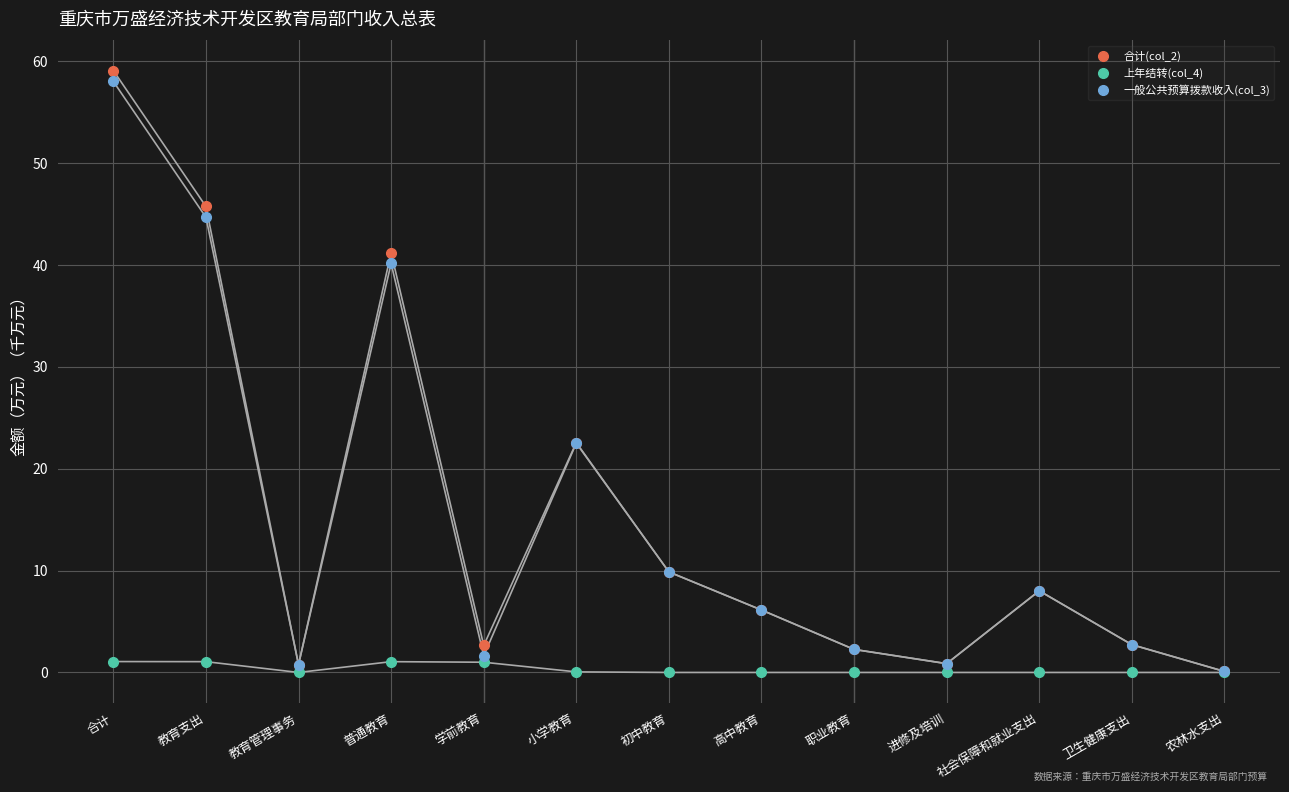

What is the difference between the second highest and minimum values in the 合计(col_2) series?

45.6